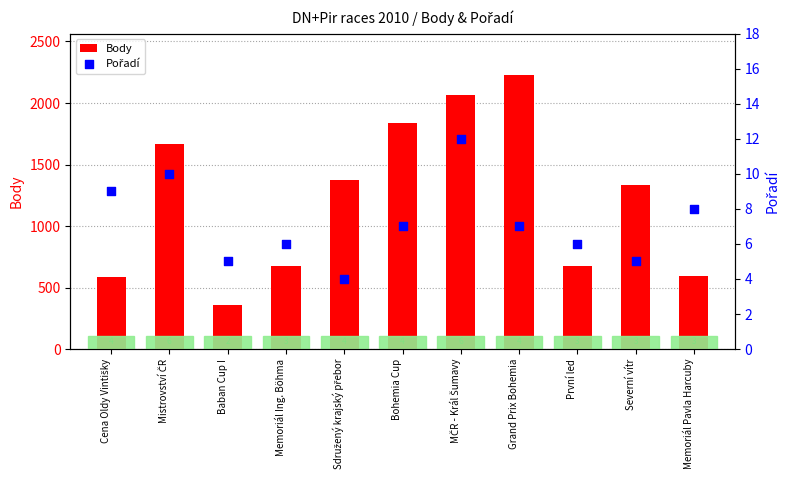

Is the value of Pořadí at Memoriál Pavla Harcuby greater than the value of Body at Baban Cup I?

No